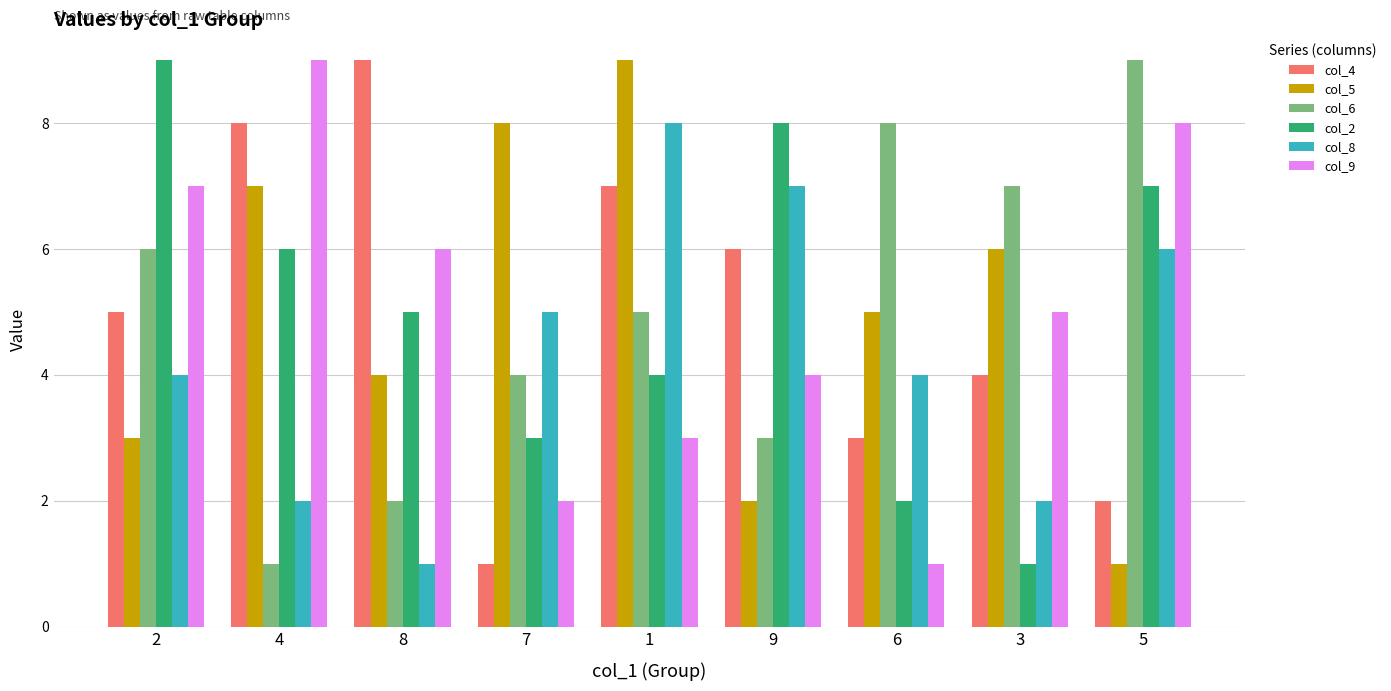

Count the number of categories in the chart.

9